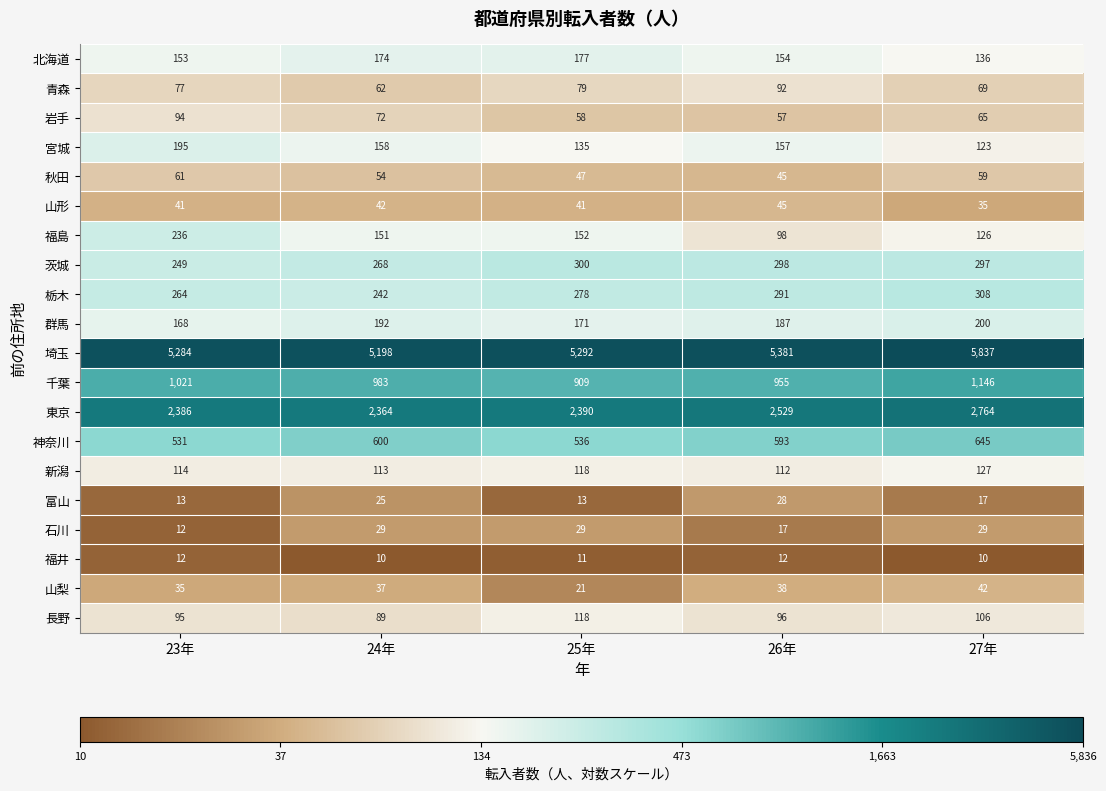

What is the difference between the maximum and second lowest values in the 埼玉 series?

553